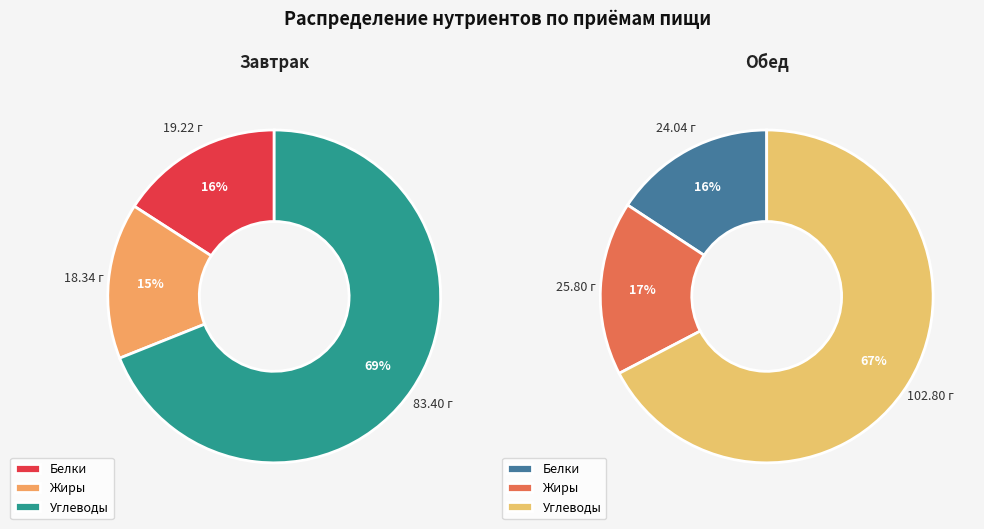

Is it true that Обед is 61% of the pie?

False